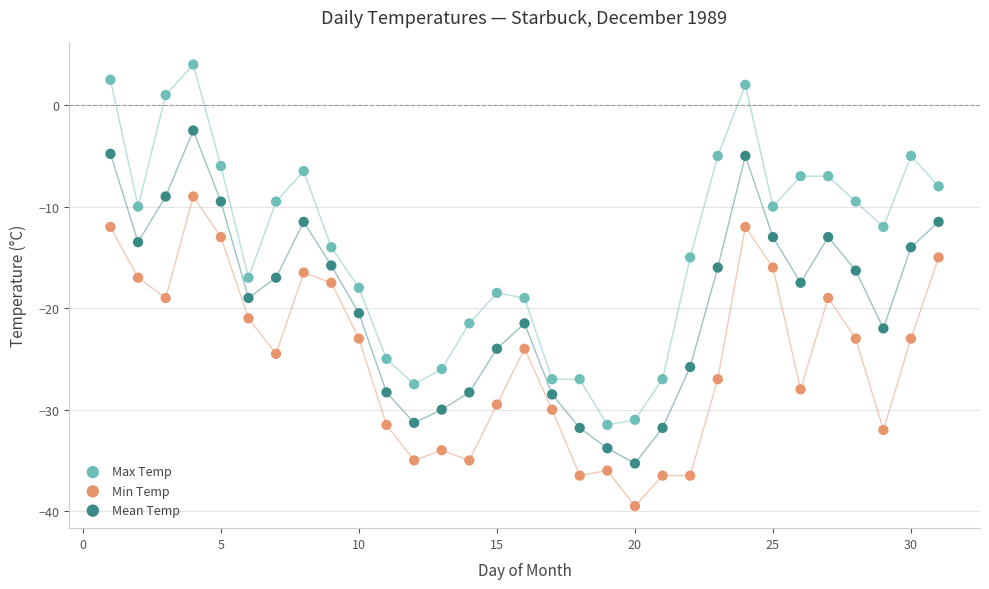

What is the X range (max minus min) for the scatter plot?

30.0